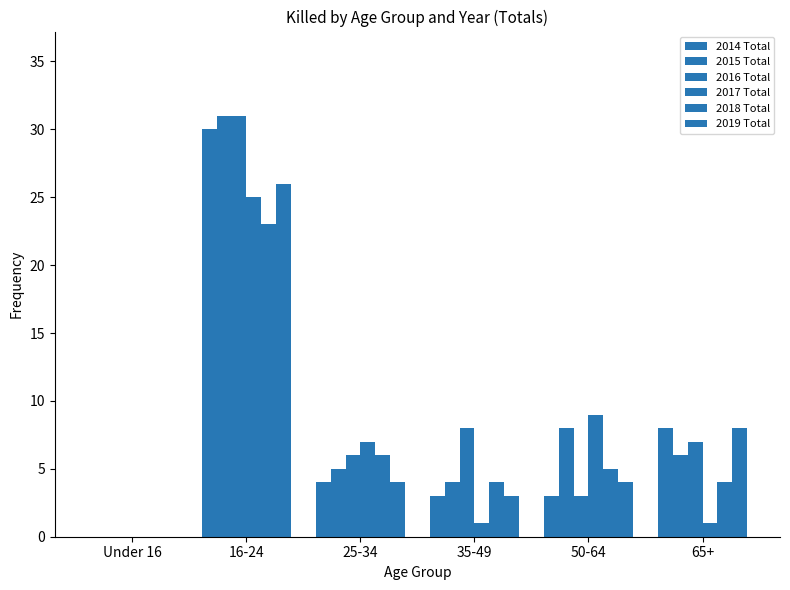

Reading left to right, extract all data points from this chart.

2014 Total: Under 16=0	16-24=30	25-34=4	35-49=3	50-64=3	65+=8
2015 Total: Under 16=0	16-24=31	25-34=5	35-49=4	50-64=8	65+=6
2016 Total: Under 16=0	16-24=31	25-34=6	35-49=8	50-64=3	65+=7
2017 Total: Under 16=0	16-24=25	25-34=7	35-49=1	50-64=9	65+=1
2018 Total: Under 16=0	16-24=23	25-34=6	35-49=4	50-64=5	65+=4
2019 Total: Under 16=0	16-24=26	25-34=4	35-49=3	50-64=4	65+=8